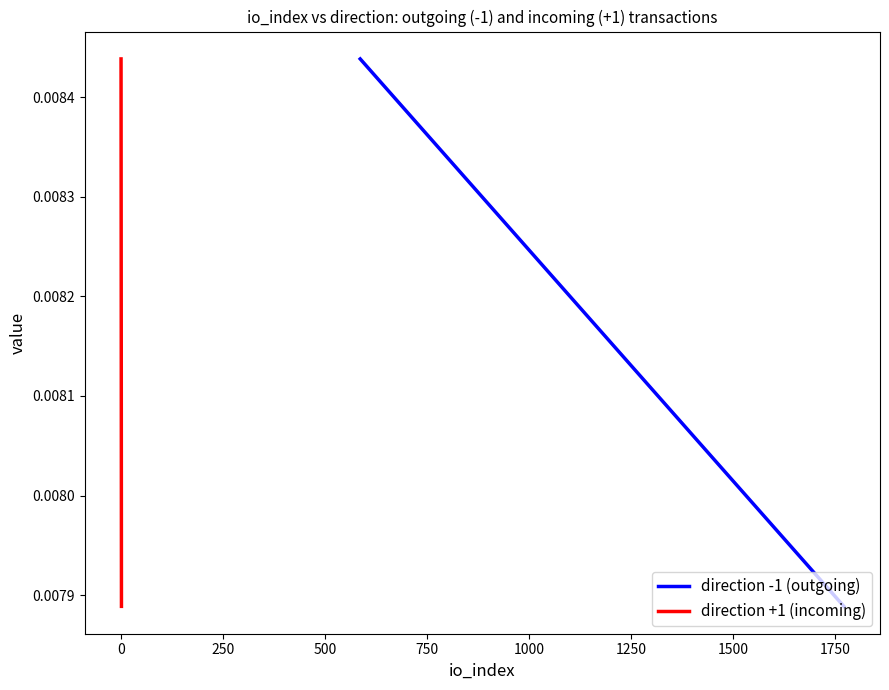

How many lines are shown in the chart?

2